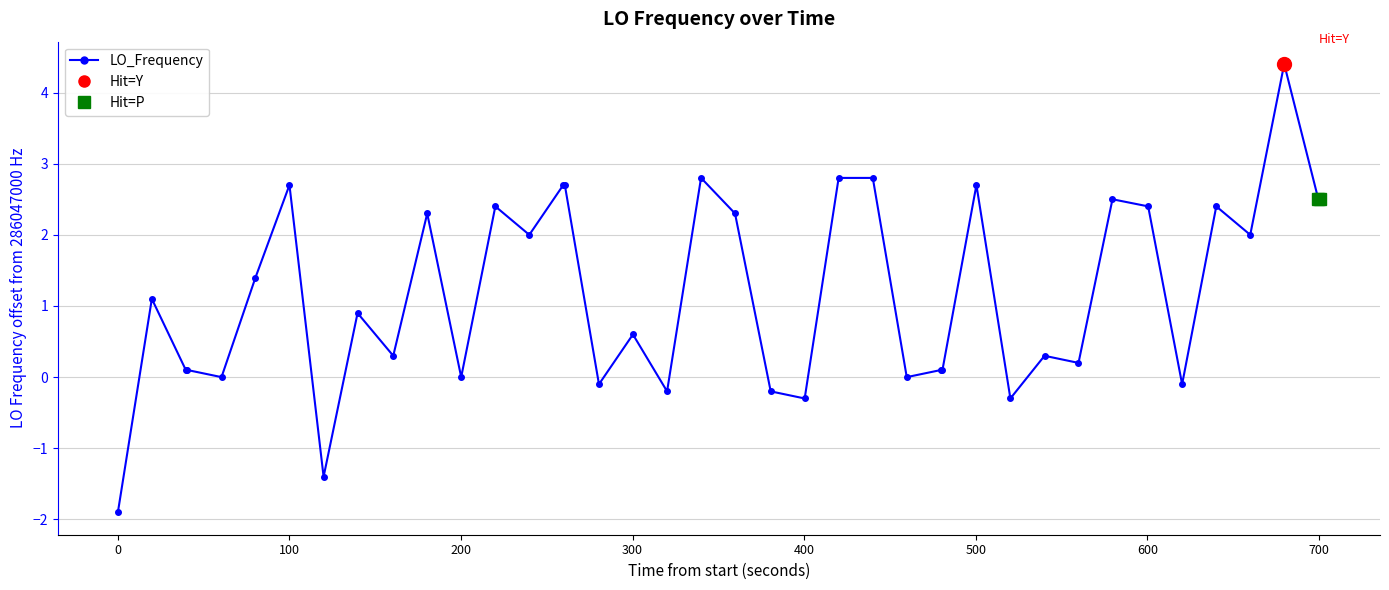

What is the smallest value displayed?

-1.9